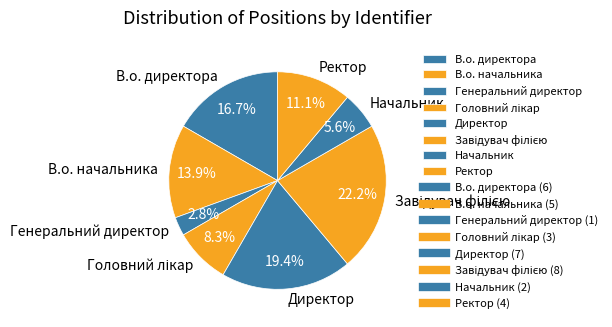

What is the total percentage of Генеральний директор and Директор?

22.2%